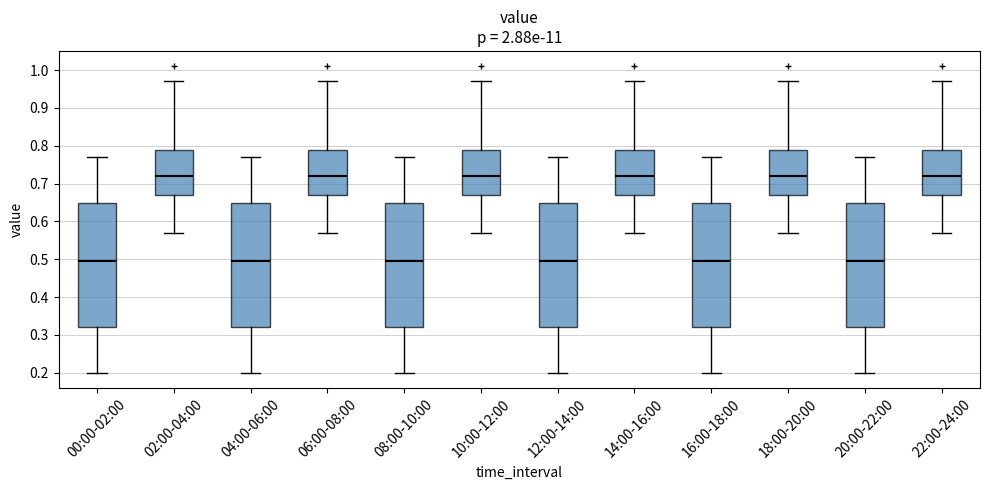

Reading left to right, read every box against the y-axis: the position of its median line, the range the box covers, and the ends of its whiskers. The values are not printed on the chart, so give them approximately, as read against the axis.

00:00-02:00: median 0.50, box 0.32 to 0.65, whiskers 0.20 to 0.77
02:00-04:00: median 0.72, box 0.67 to 0.79, whiskers 0.57 to 0.97
04:00-06:00: median 0.50, box 0.32 to 0.65, whiskers 0.20 to 0.77
06:00-08:00: median 0.72, box 0.67 to 0.79, whiskers 0.57 to 0.97
08:00-10:00: median 0.50, box 0.32 to 0.65, whiskers 0.20 to 0.77
10:00-12:00: median 0.72, box 0.67 to 0.79, whiskers 0.57 to 0.97
12:00-14:00: median 0.50, box 0.32 to 0.65, whiskers 0.20 to 0.77
14:00-16:00: median 0.72, box 0.67 to 0.79, whiskers 0.57 to 0.97
16:00-18:00: median 0.50, box 0.32 to 0.65, whiskers 0.20 to 0.77
18:00-20:00: median 0.72, box 0.67 to 0.79, whiskers 0.57 to 0.97
20:00-22:00: median 0.50, box 0.32 to 0.65, whiskers 0.20 to 0.77
22:00-24:00: median 0.72, box 0.67 to 0.79, whiskers 0.57 to 0.97